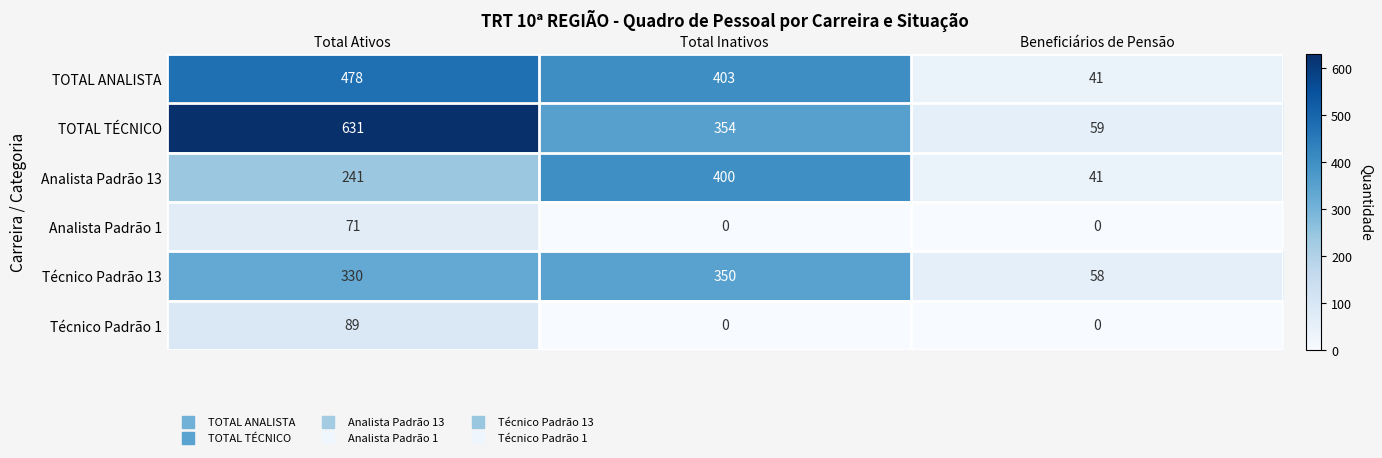

Reading right to left, transcribe all the data shown in this chart.

TOTAL ANALISTA: Beneficiários de Pensão=41	Total Inativos=403	Total Ativos=478
TOTAL TÉCNICO: Beneficiários de Pensão=59	Total Inativos=354	Total Ativos=631
Analista Padrão 13: Beneficiários de Pensão=41	Total Inativos=400	Total Ativos=241
Analista Padrão 1: Beneficiários de Pensão=0	Total Inativos=0	Total Ativos=71
Técnico Padrão 13: Beneficiários de Pensão=58	Total Inativos=350	Total Ativos=330
Técnico Padrão 1: Beneficiários de Pensão=0	Total Inativos=0	Total Ativos=89